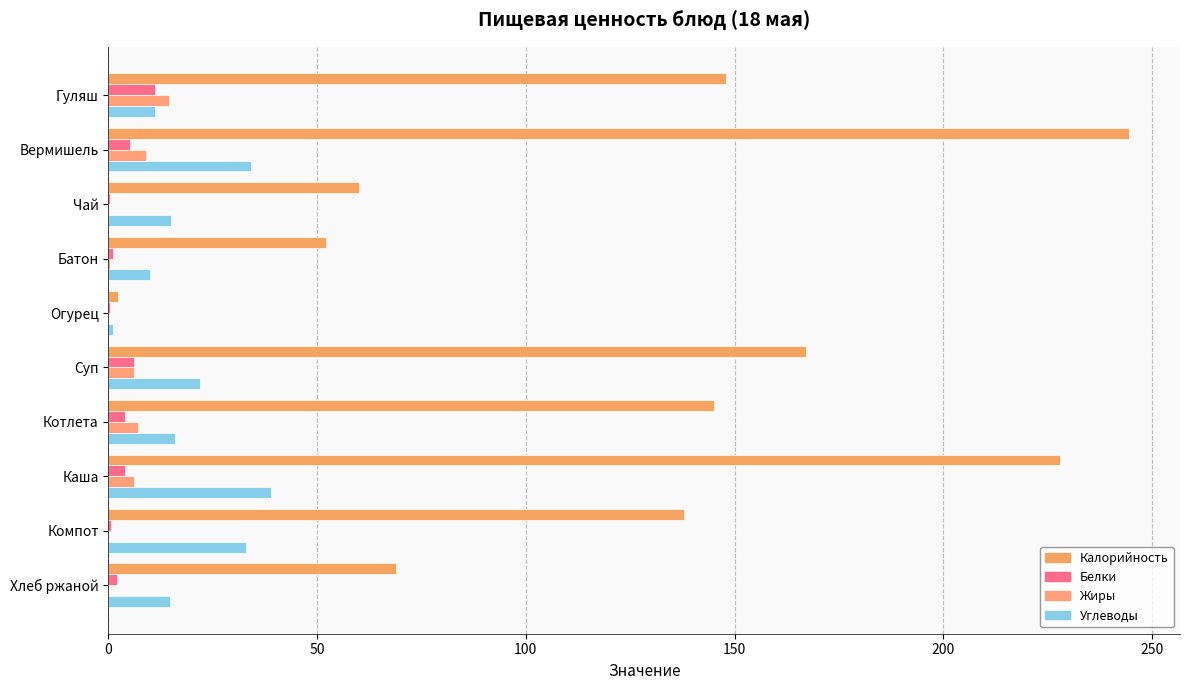

What is the minimum value for Белки?

0.3